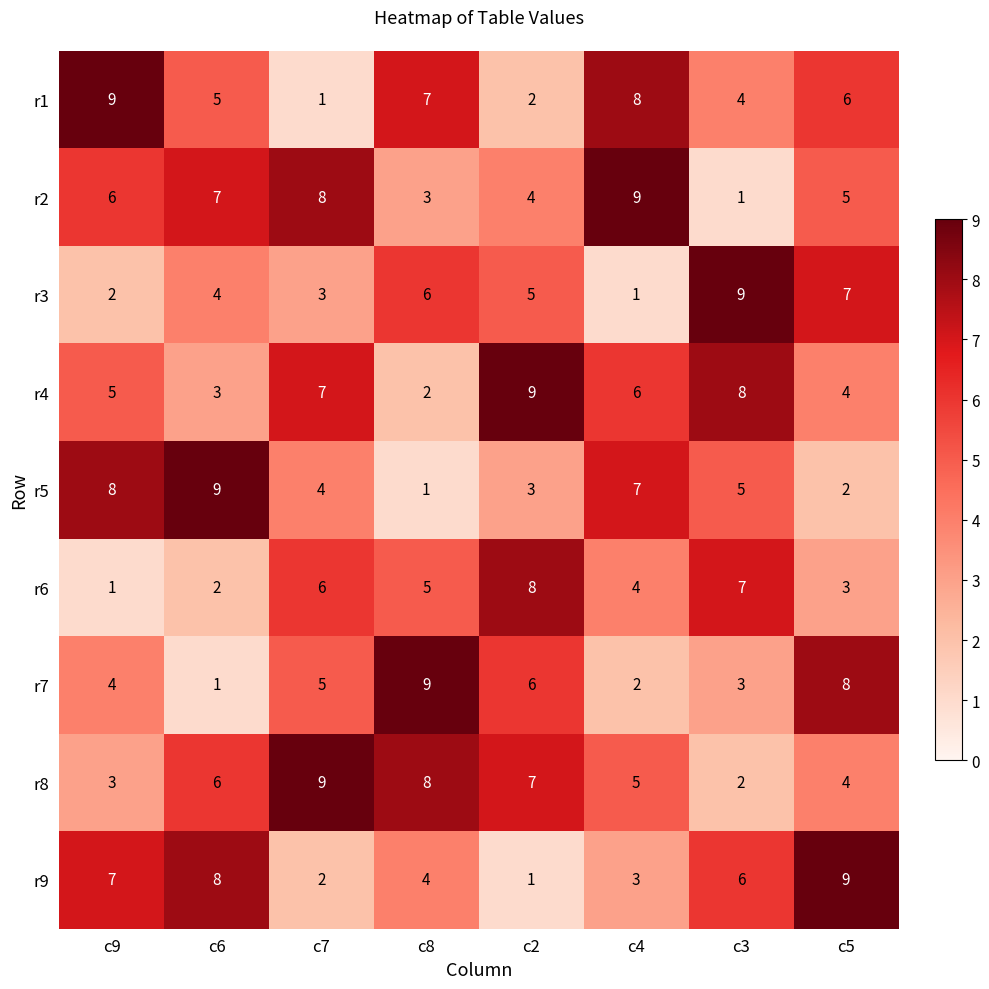

At which label does r9 reach its minimum?

c2